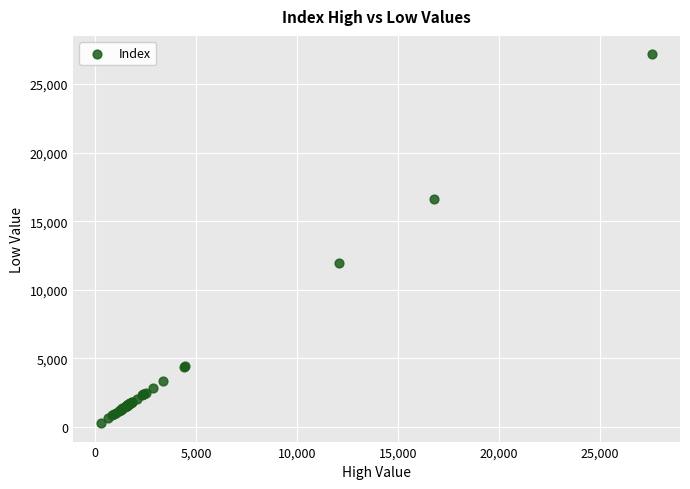

What Y value in the scatter plot is closest to 13720?

11975.7